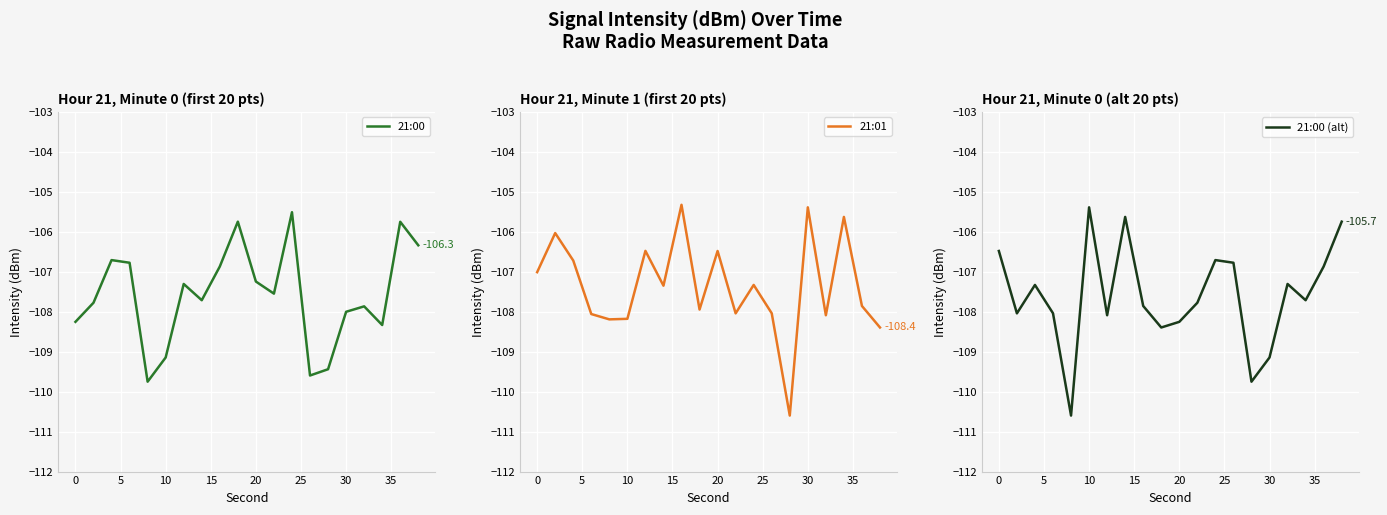

What are all the series names shown in the legend?

21:00, 21:01, 21:00 (alt)